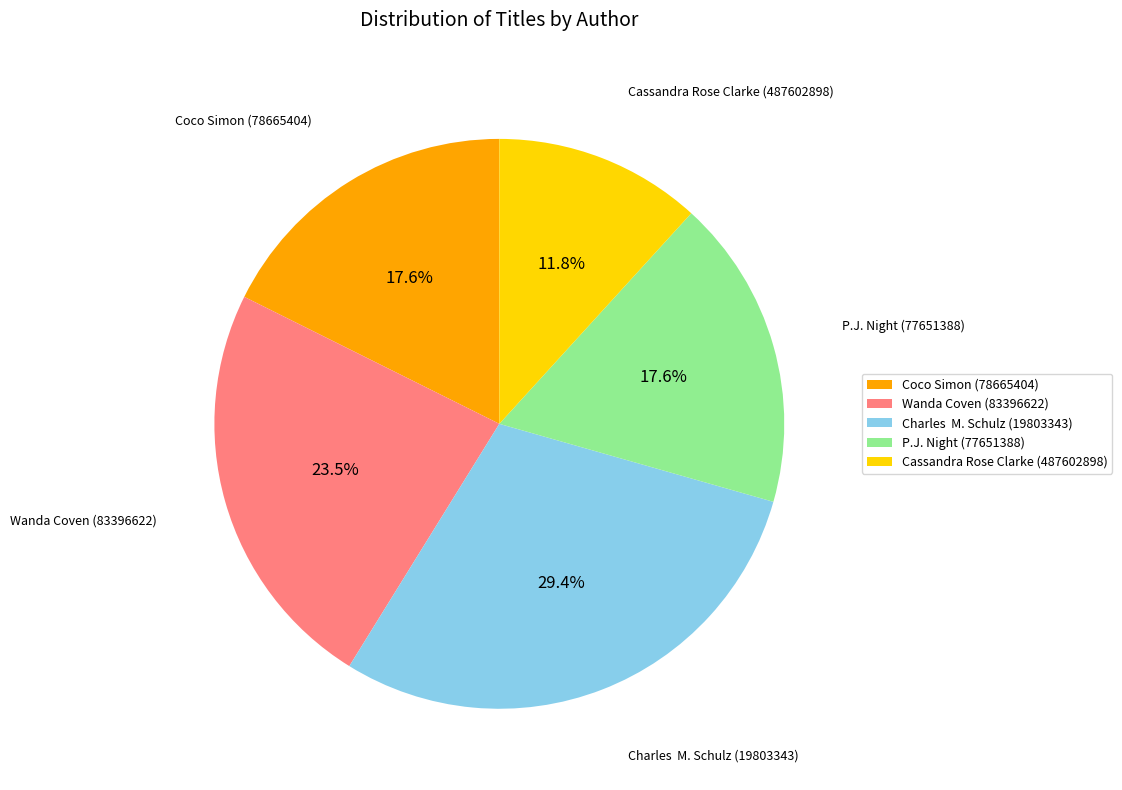

To the nearest percent, what is the difference between the Coco Simon (78665404) and P.J. Night (77651388) slice percentages?

0%